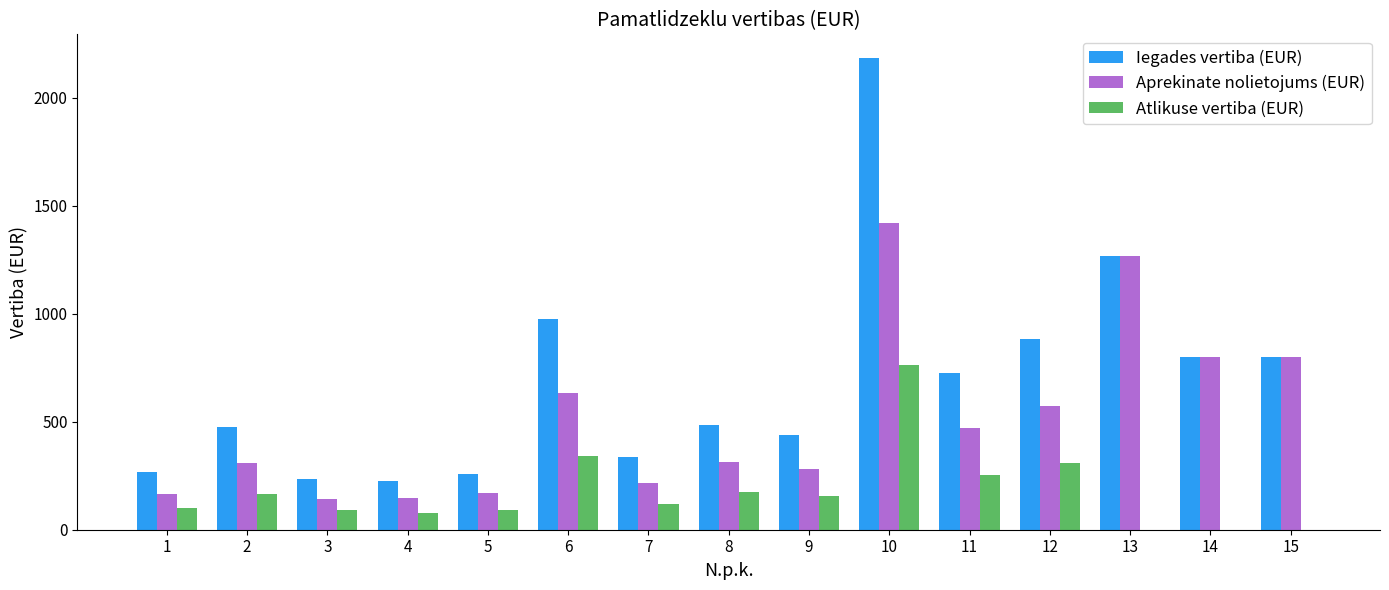

What is the highest value of the Iegades vertiba (EUR) series?

2184.8